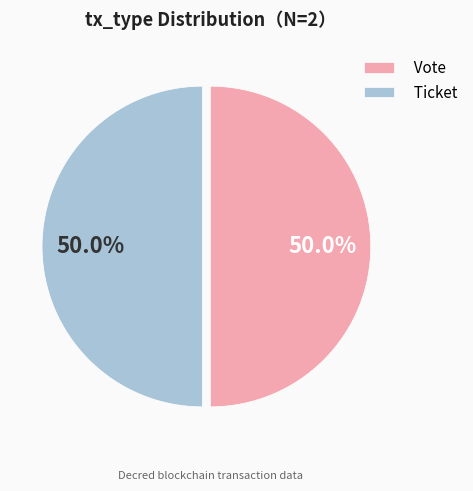

What percentage do Ticket and Vote together represent?

100.0%